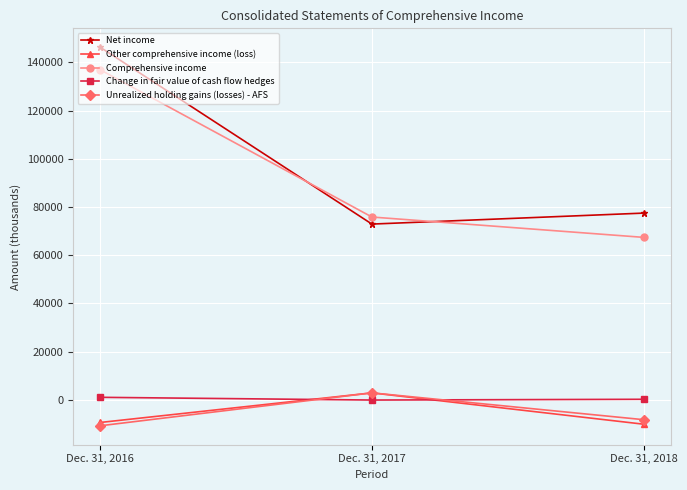

Which series changed the most between Dec. 31, 2016 and Dec. 31, 2018?

Comprehensive income